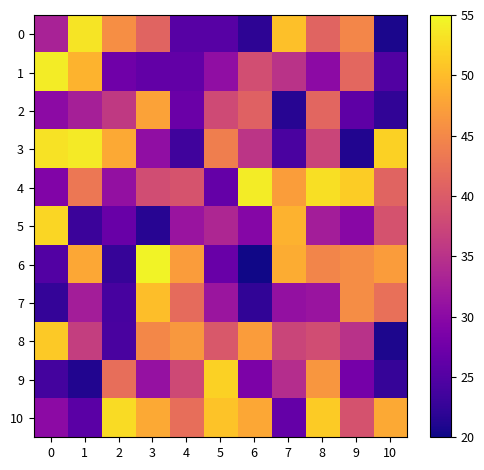

At which category is the sum across all series the highest?

8